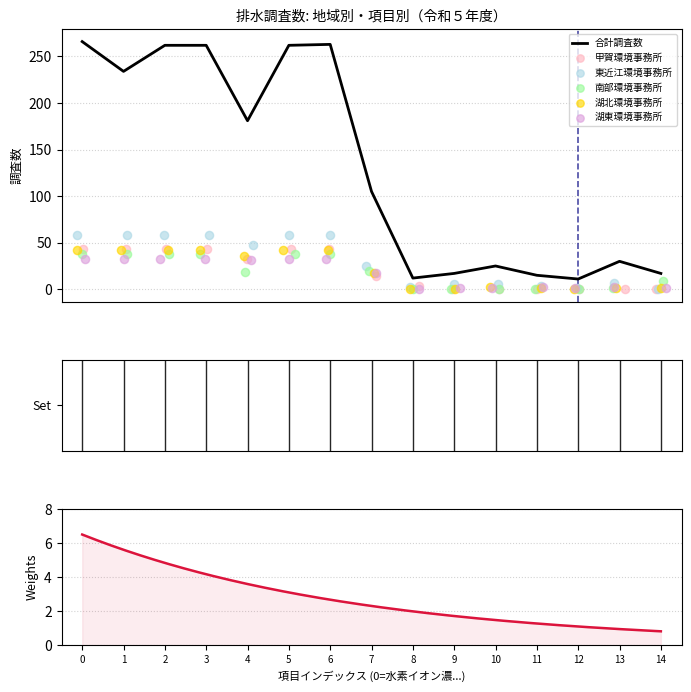

Which series has the largest total across all categories?

合計調査数